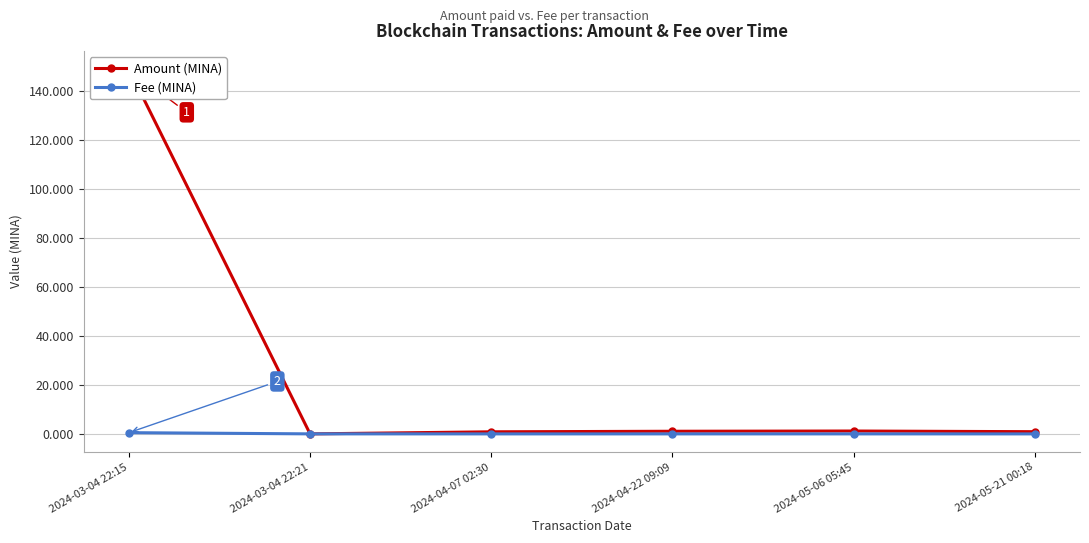

At how many categories does at least one series exceed 9?

1